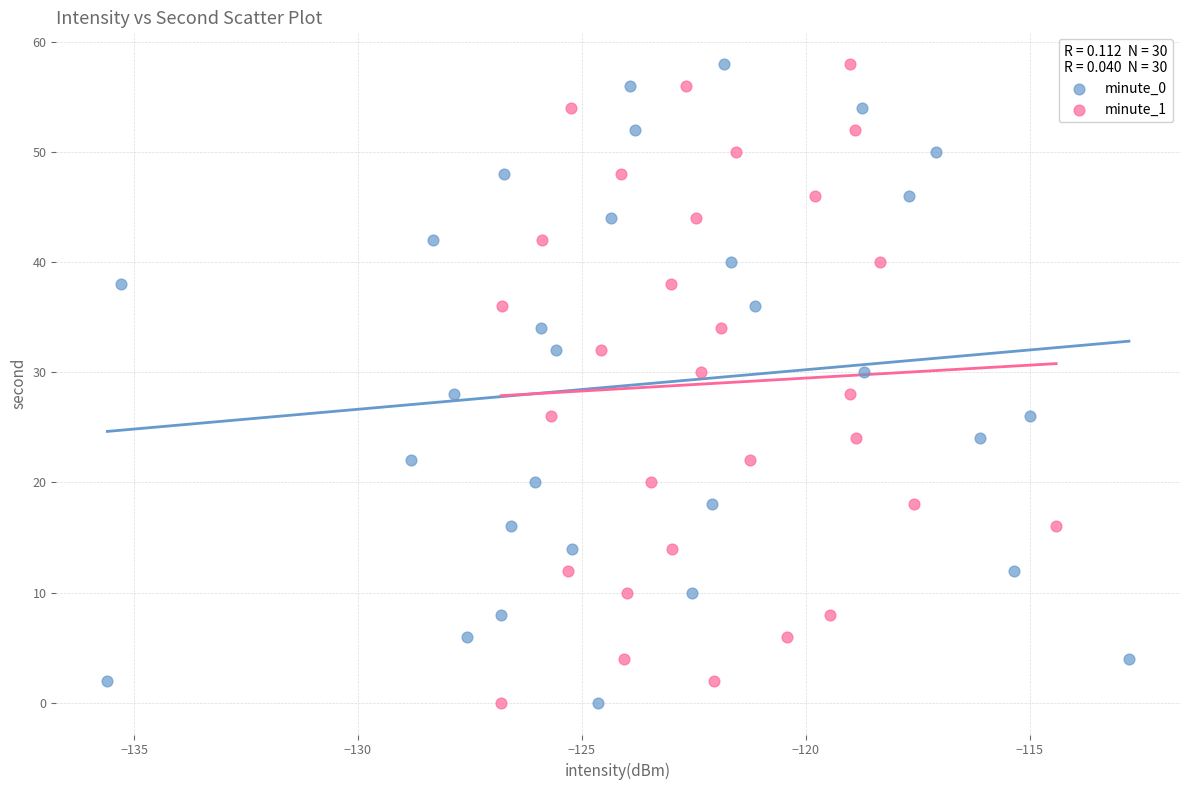

What are all the series names shown in the legend?

minute_0, minute_1